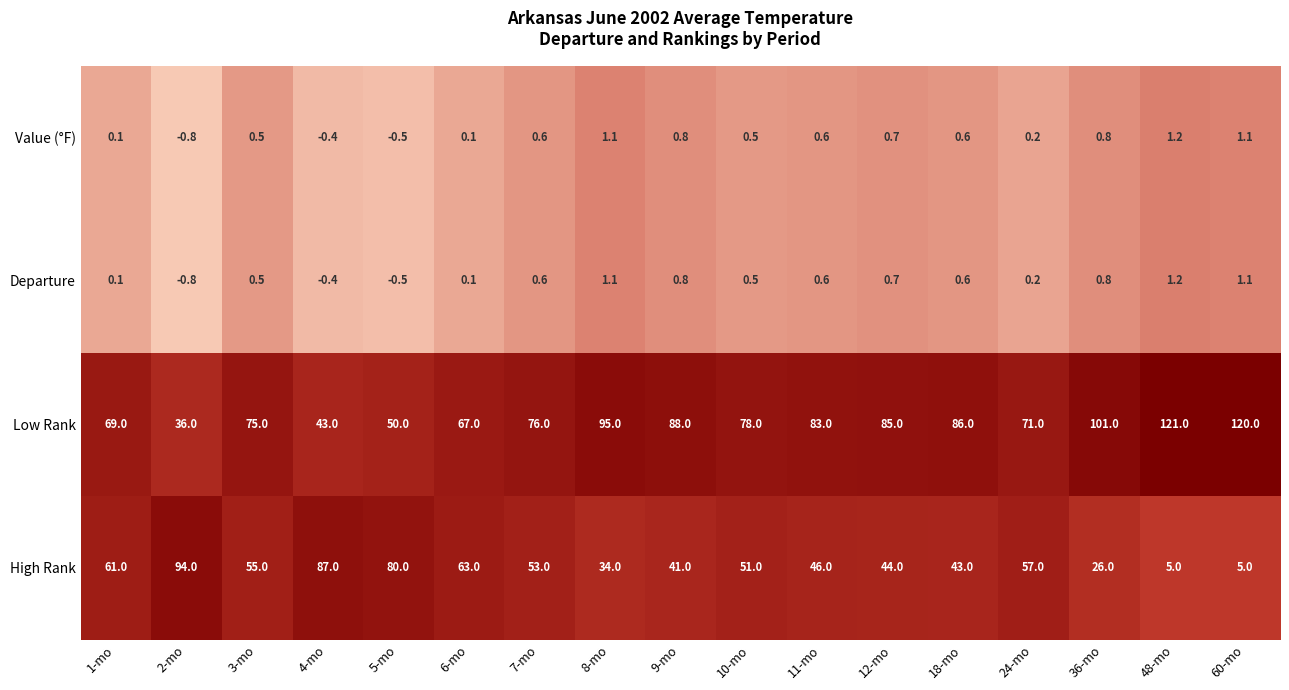

What is the difference between the Low Rank values at 12-mo and 5-mo?

35.0